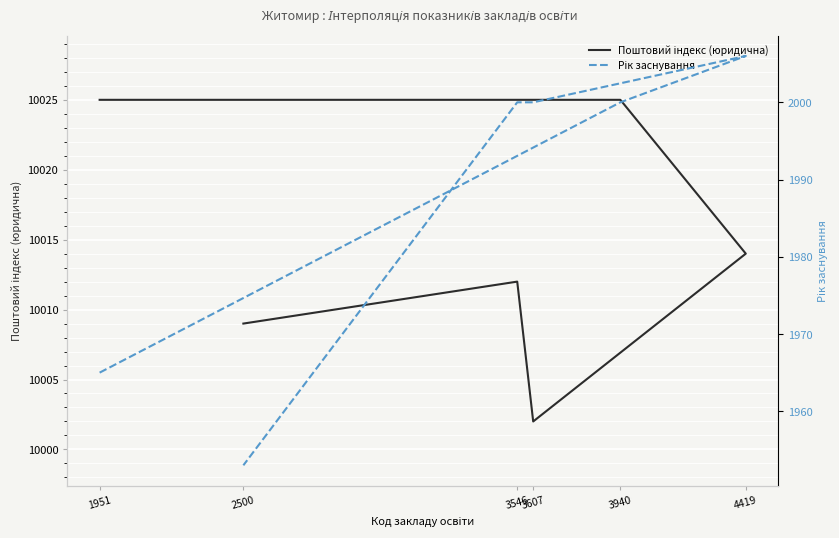

How many data points in Рік заснування are above 2000?

1